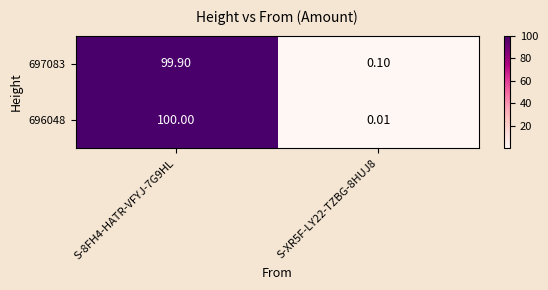

What is the total value across all series at S-8FH4-HATR-VFYJ-7G9HL?

199.9